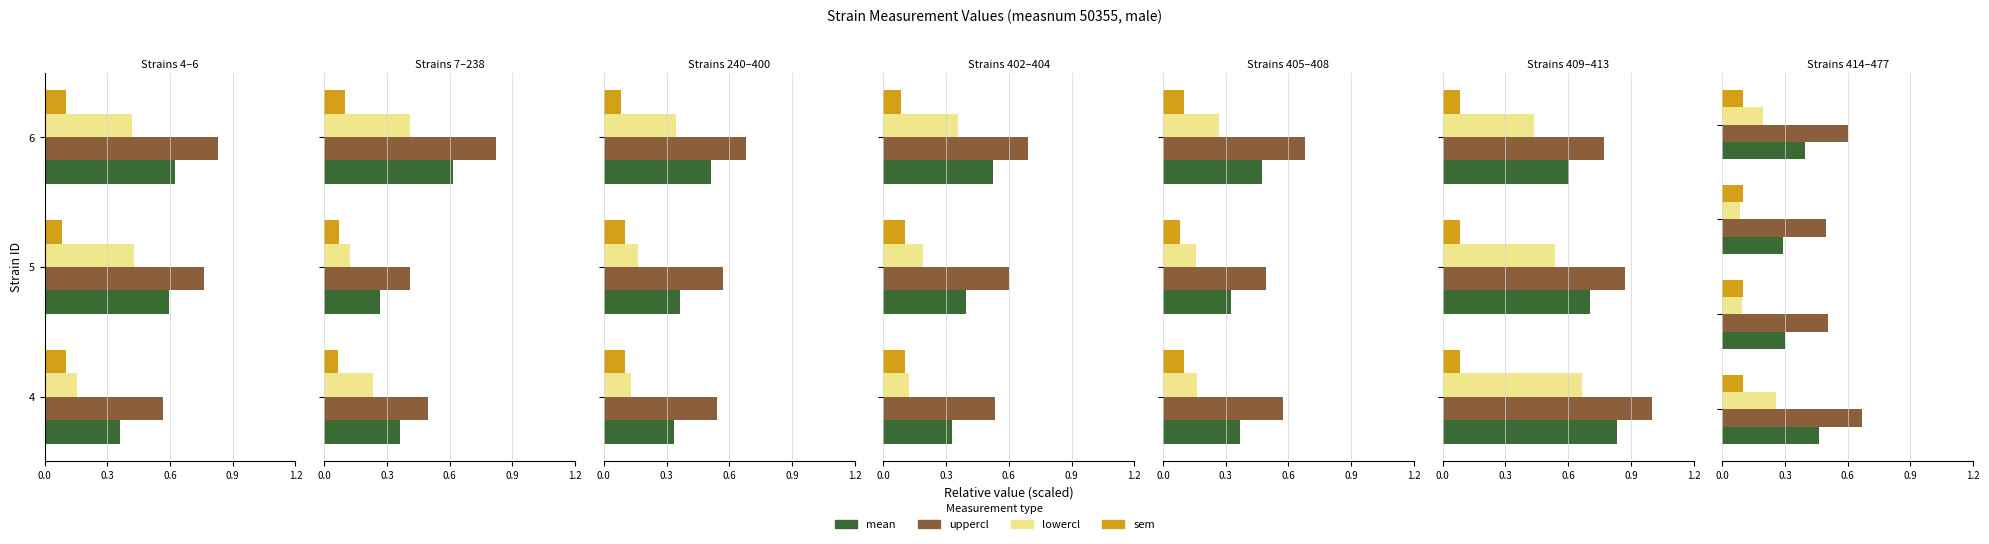

Rank the series at 0.9 from lowest to highest value.

sem, lowercl, mean, uppercl